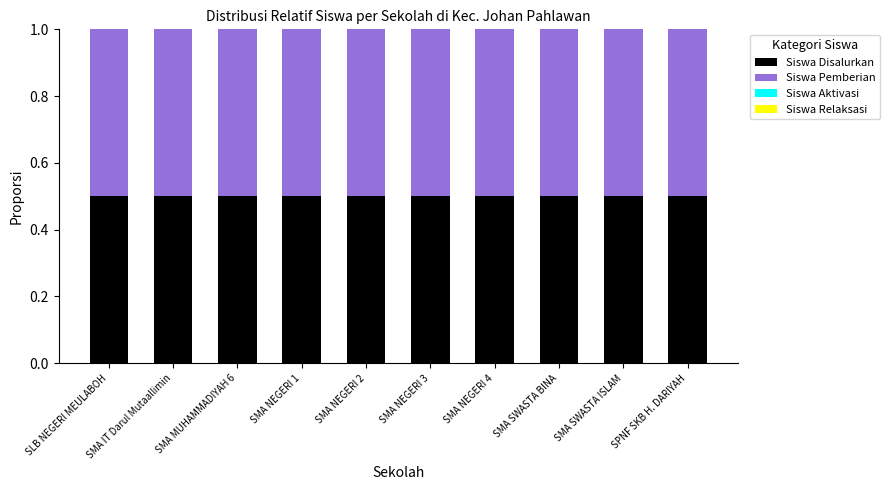

What is the total value across all series at SMA NEGERI 1?

1.0